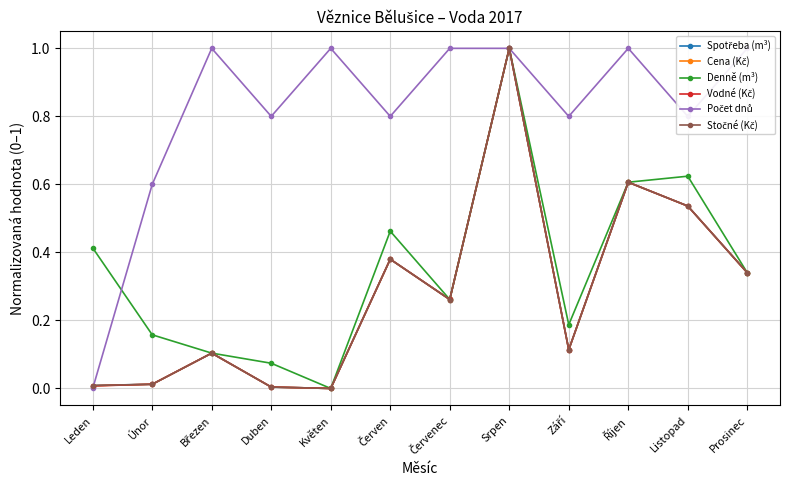

What position from the left is Prosinec?

12